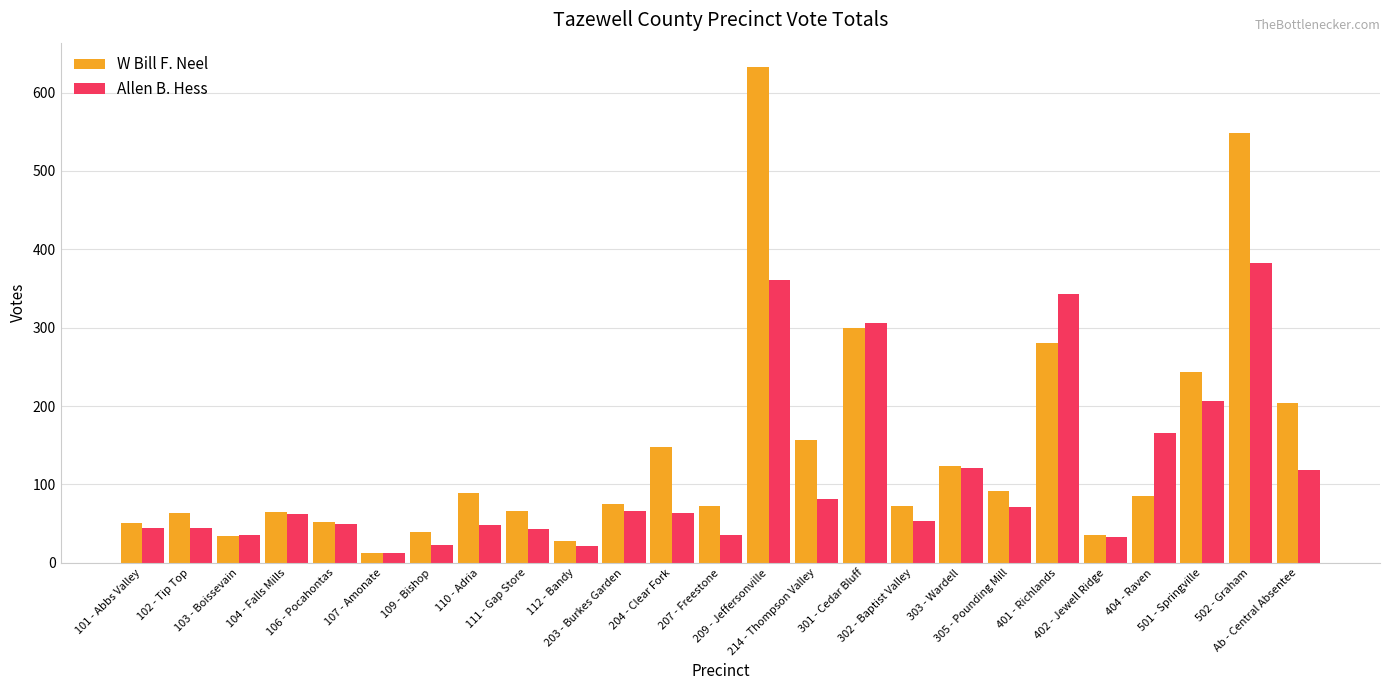

What is the difference between the W Bill F. Neel values at 301 - Cedar Bluff and 111 - Gap Store?

234